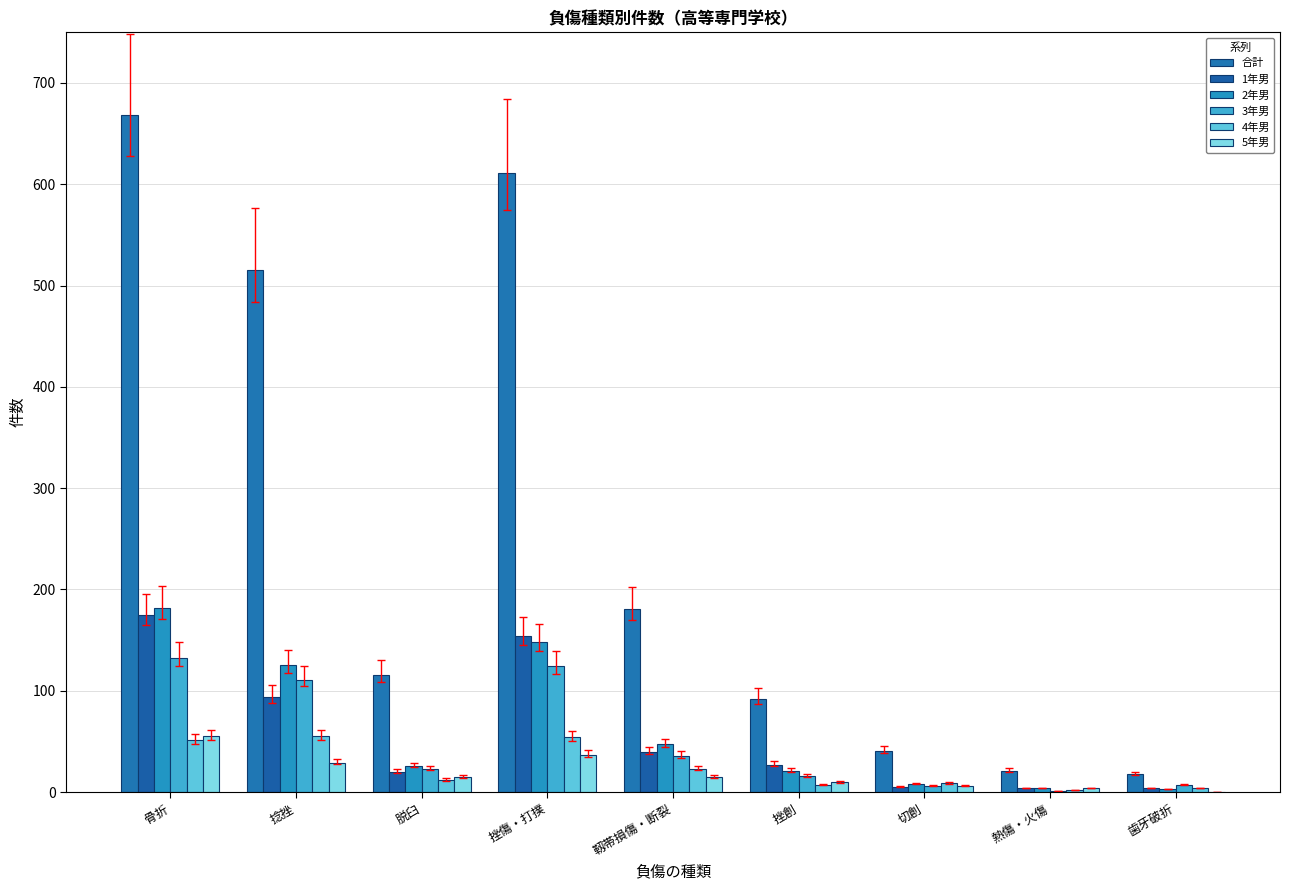

The value of 2年男 at 歯牙破折 is 1. True or false?

False